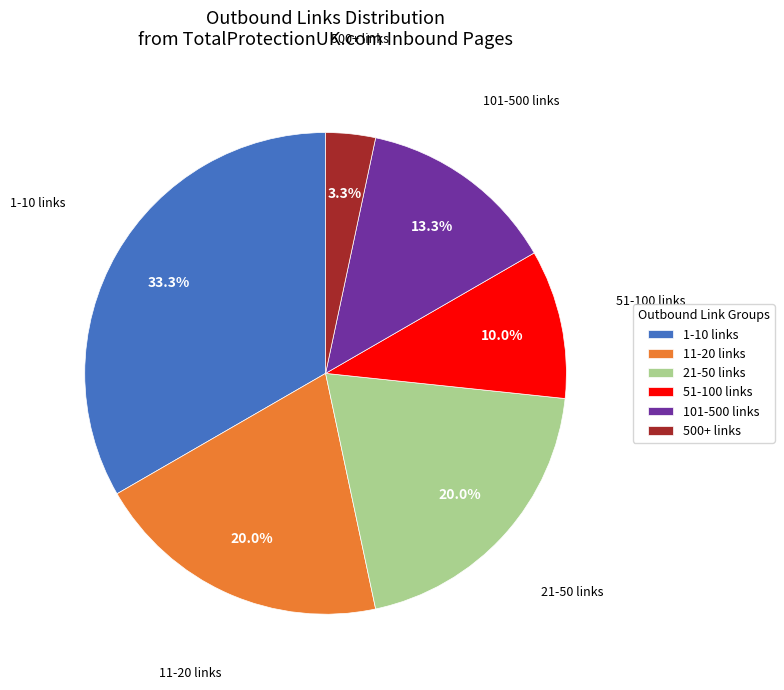

Which slice is the smallest?

500+ links